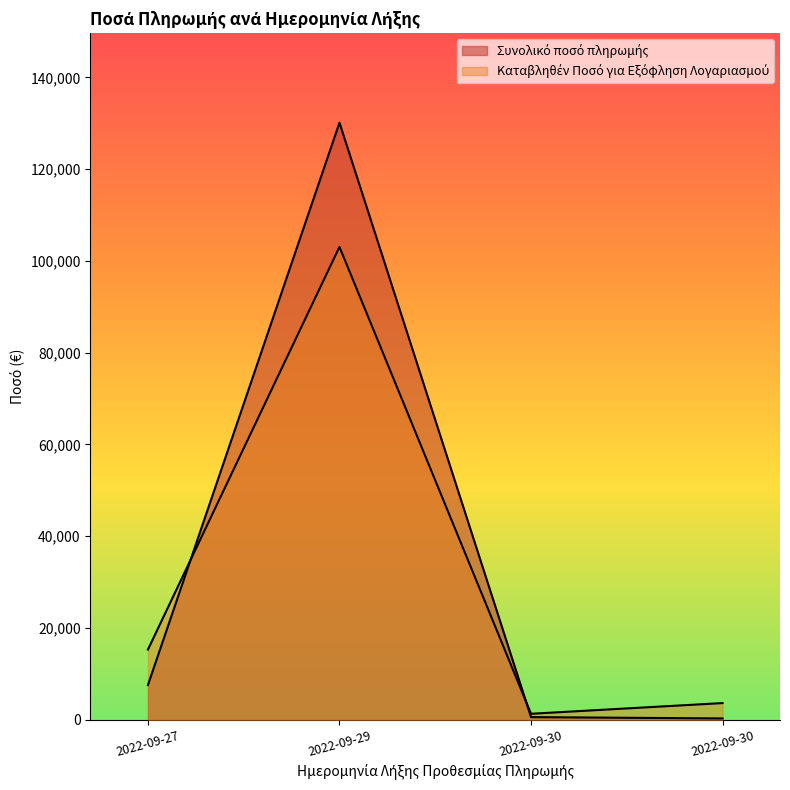

What is the difference between the highest and lowest values at 2022-09-29?

27069.0